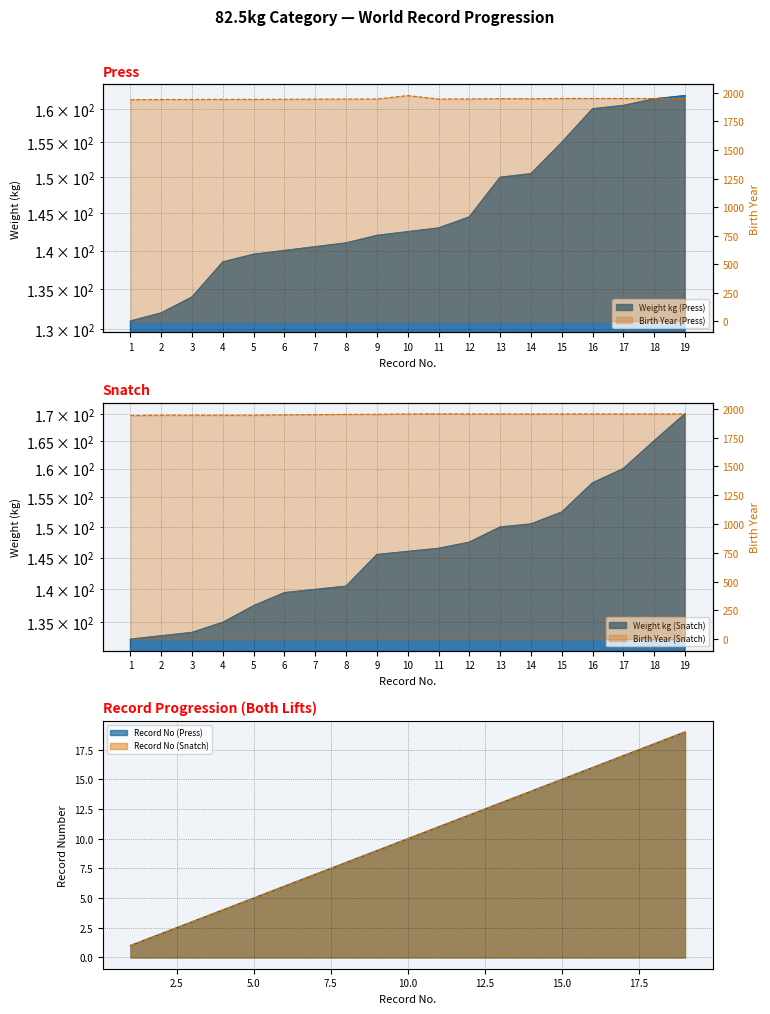

What is the spread (max minus min) of values at 10?

1967.0